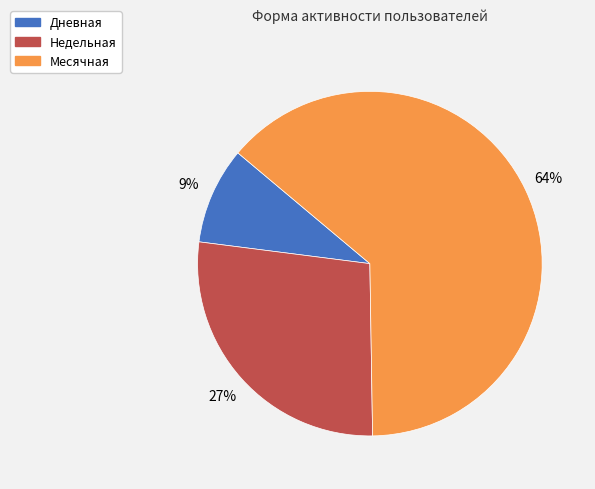

Rank the categories by value from highest to lowest.

Месячная, Недельная, Дневная